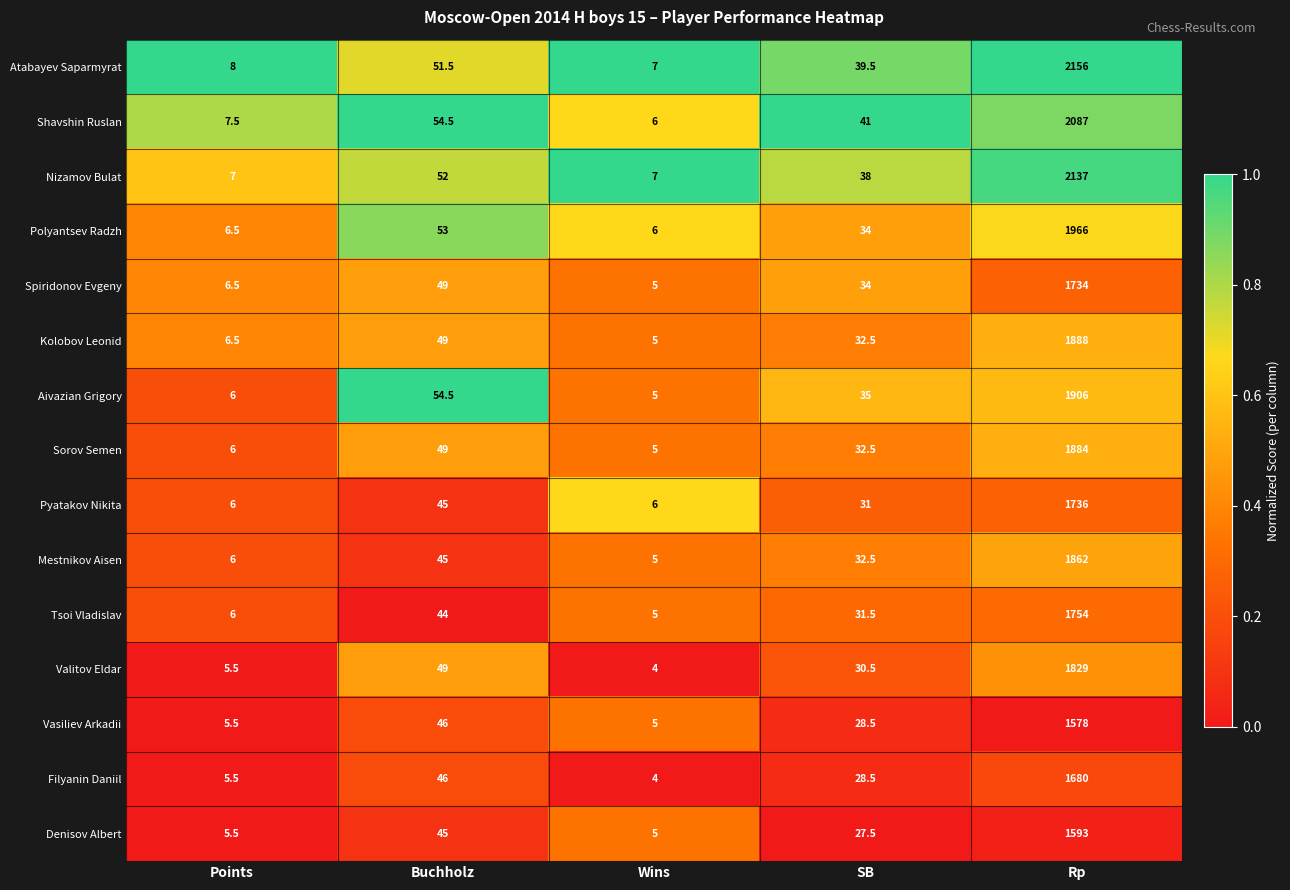

True or false: Aivazian Grigory has a value of 7.4 at Wins.

False